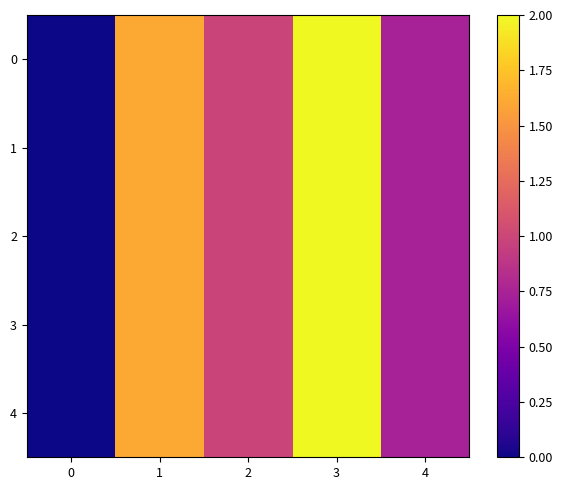

Rank the series by their maximum value, from highest to lowest.

0, 1, 2, 3, 4